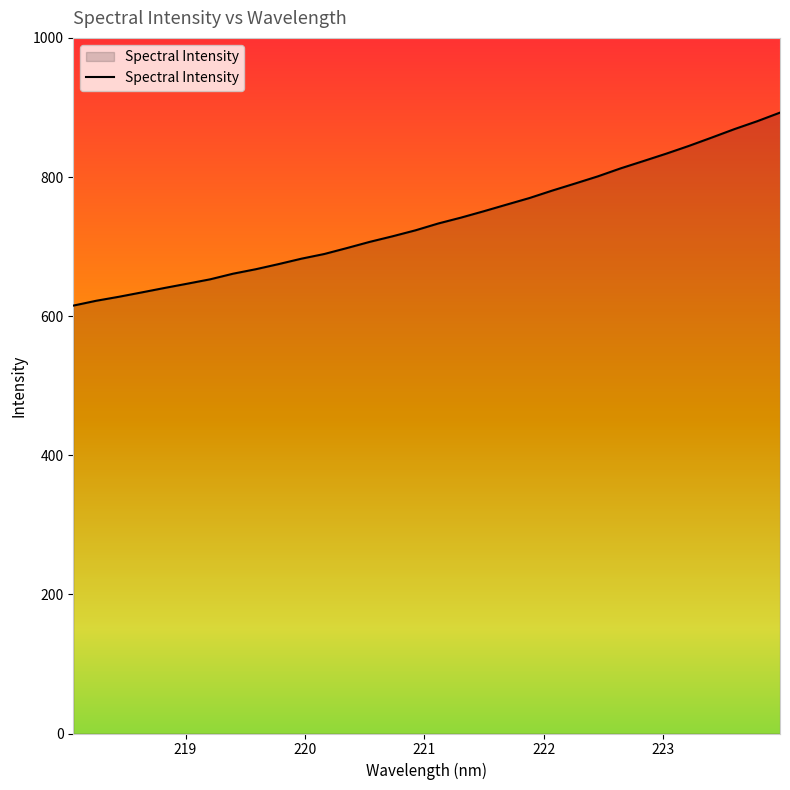

How many series are shown in this chart?

1